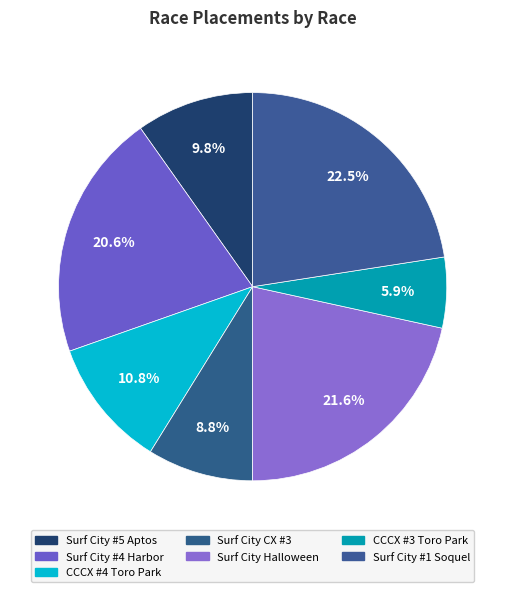

How many segments does this pie chart have?

7